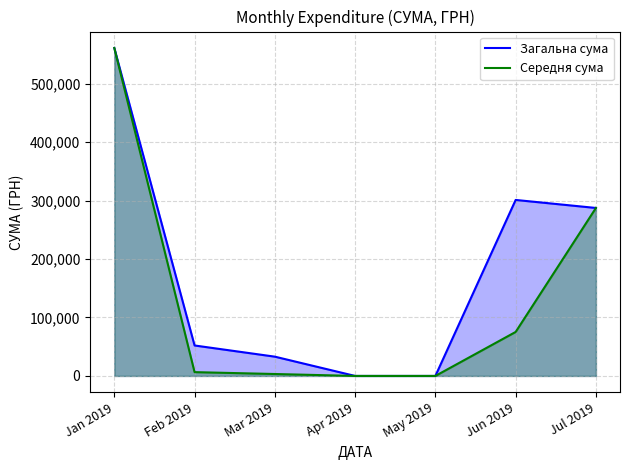

What is the difference between the Загальна сума values at Jan 2019 and Apr 2019?

561133.9